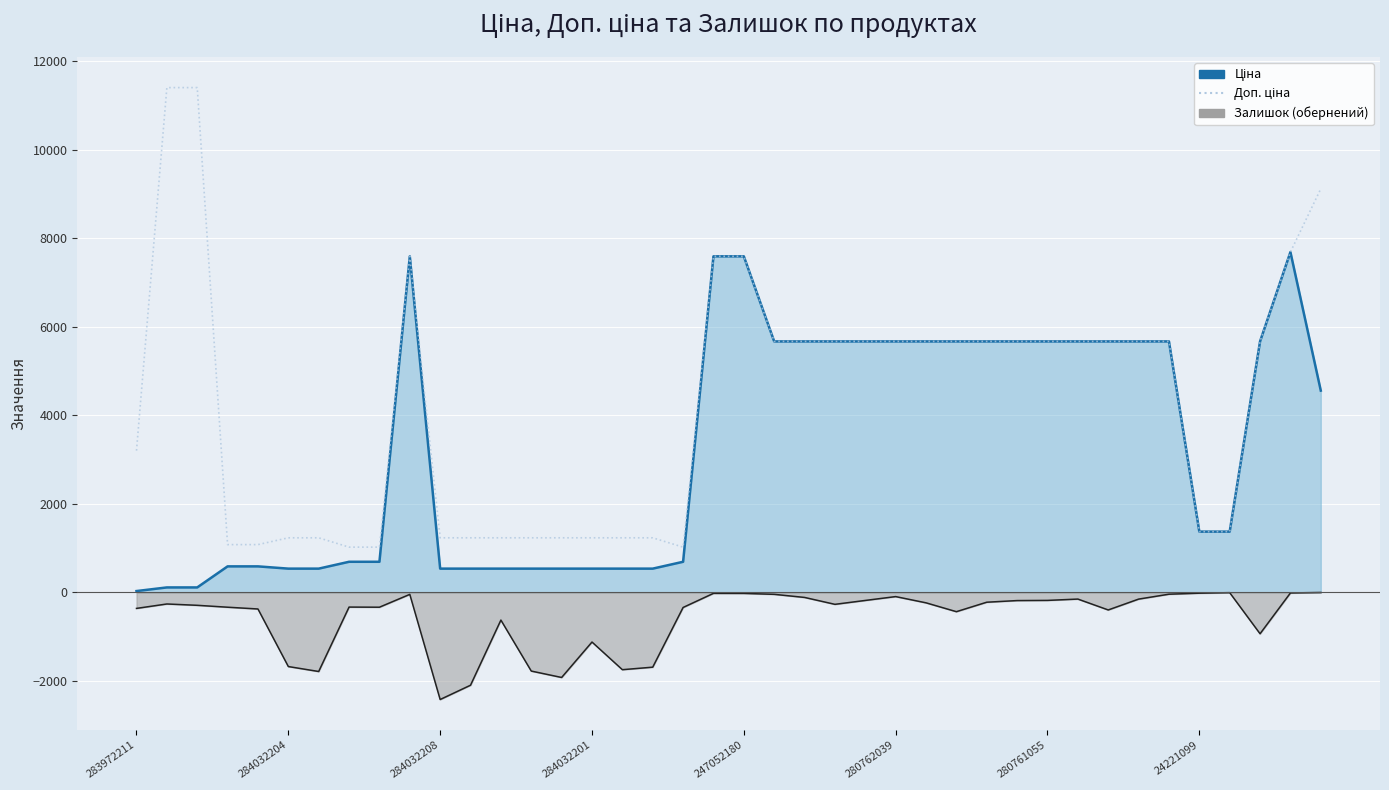

How many interior local peaks does the Залишок (обернений) series have?

9